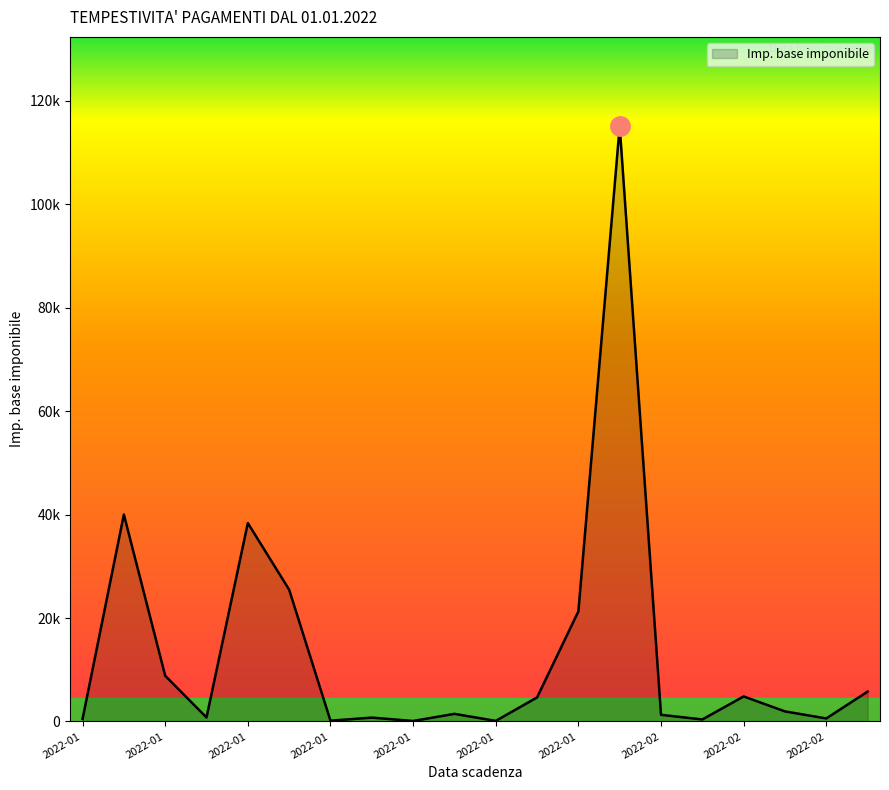

Is this an area chart (filled region under the line)?

Yes